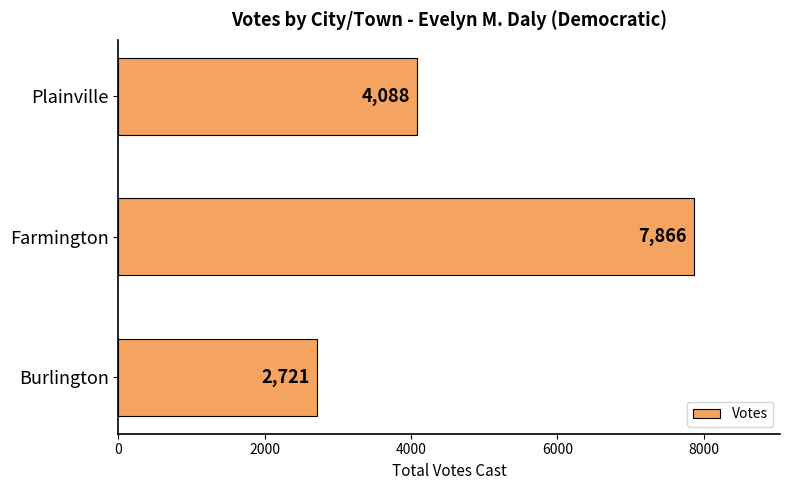

Which category has the highest value across all series?

Farmington